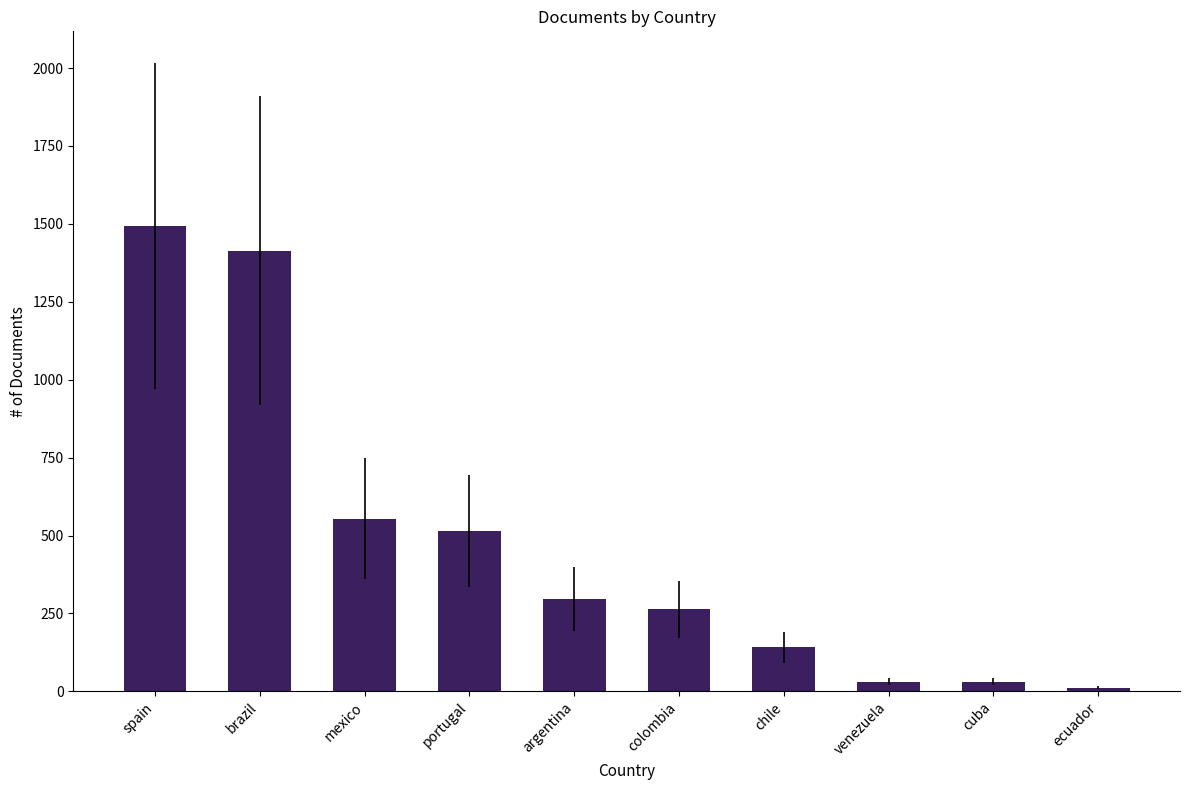

Is it true that the value at mexico is 554?

True